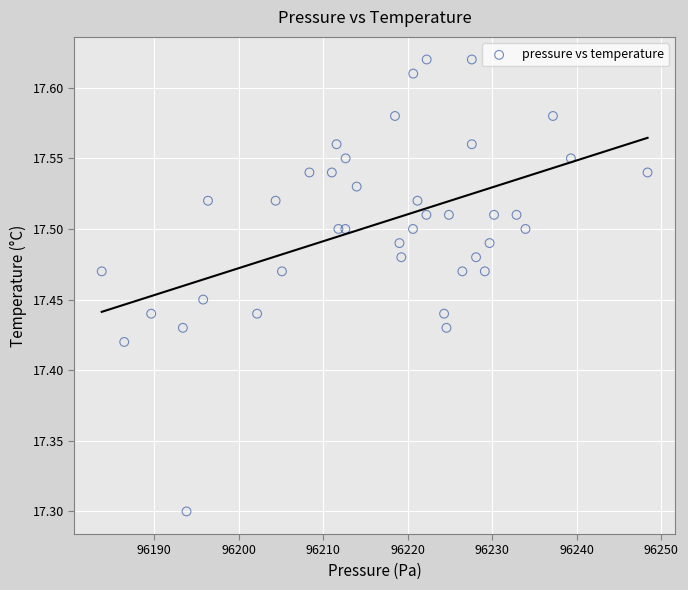

What Y value in the scatter plot is closest to 17?

17.3